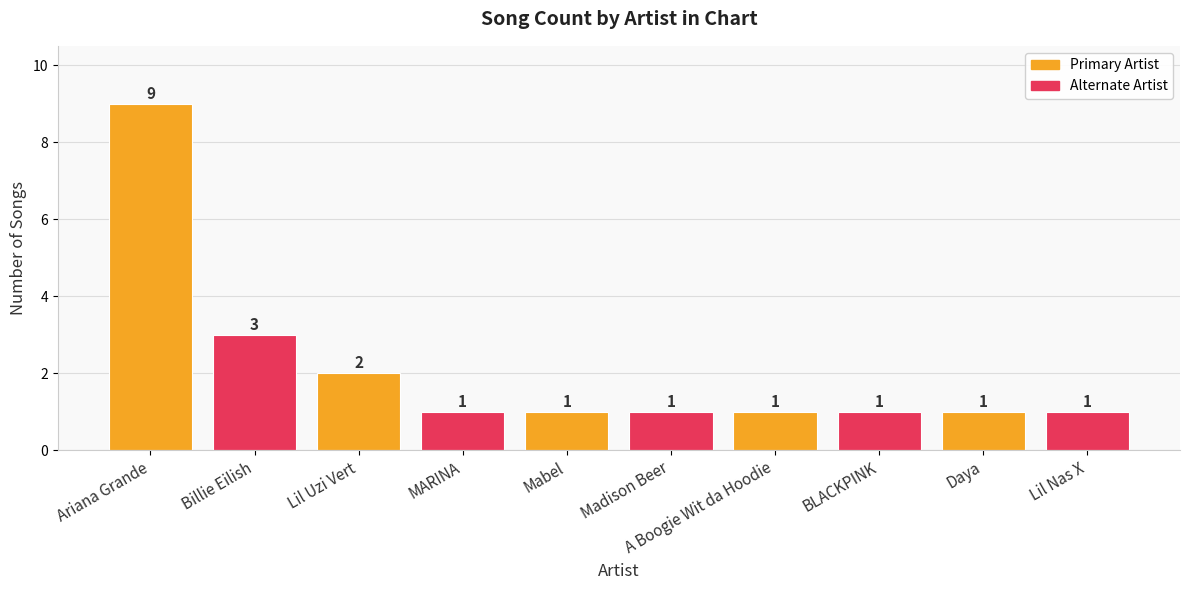

What position from the right is Lil Uzi Vert?

8